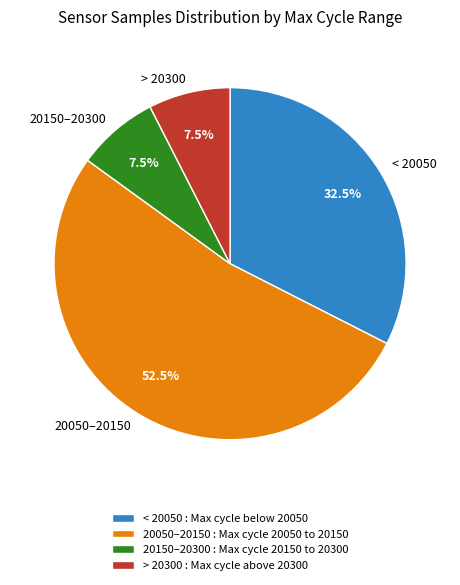

Between 20050–20150 and 20150–20300, which is larger?

20050–20150